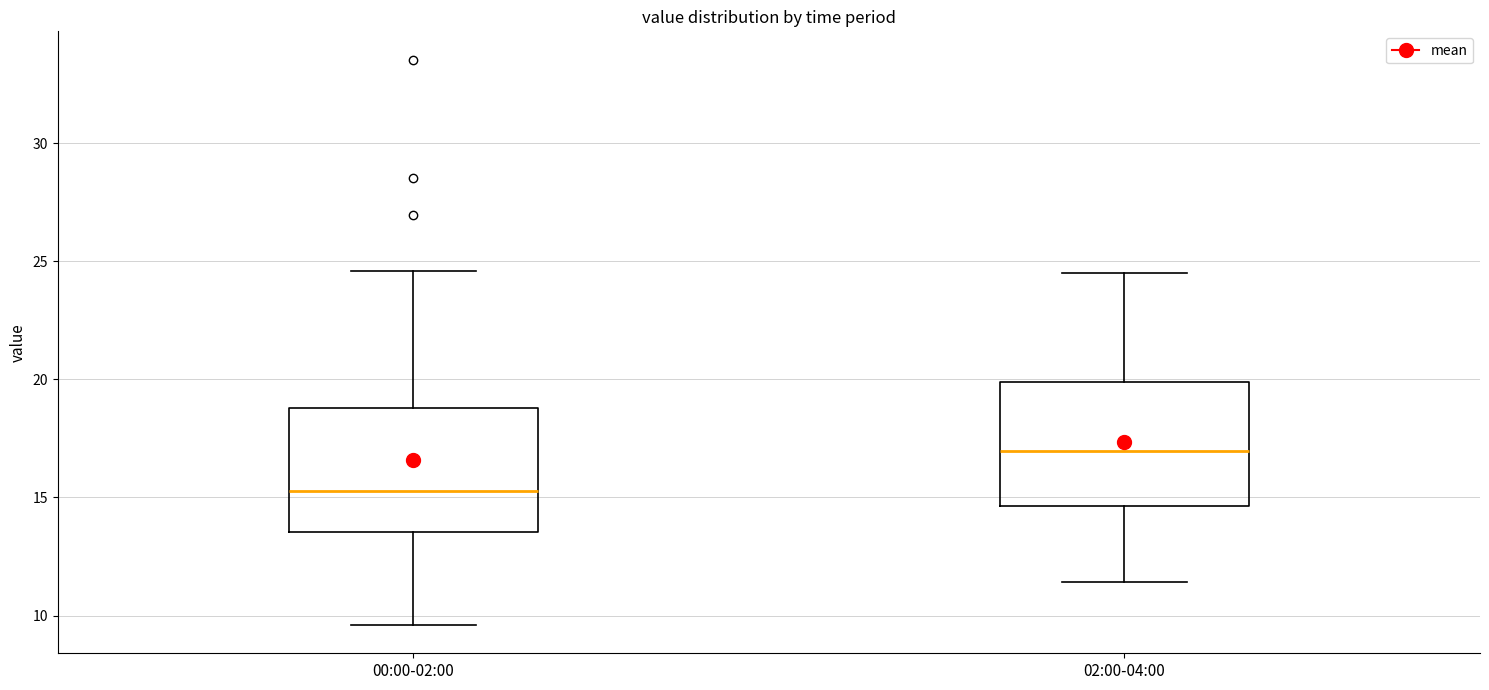

Where does the median line of the box for 02:00-04:00 sit on the y-axis? The values are not printed on the chart, so give them approximately, as read against the axis.

17.0